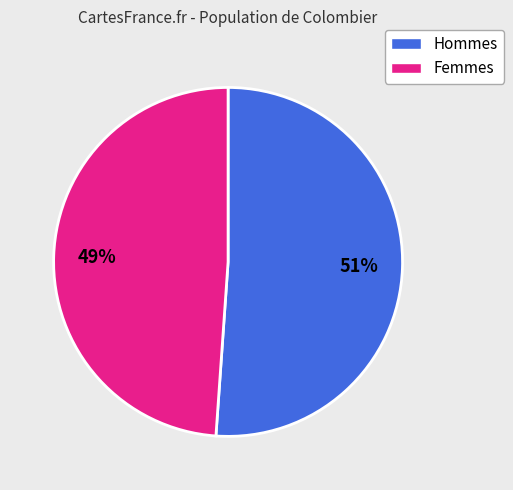

Which category has the smallest portion of the pie?

Femmes